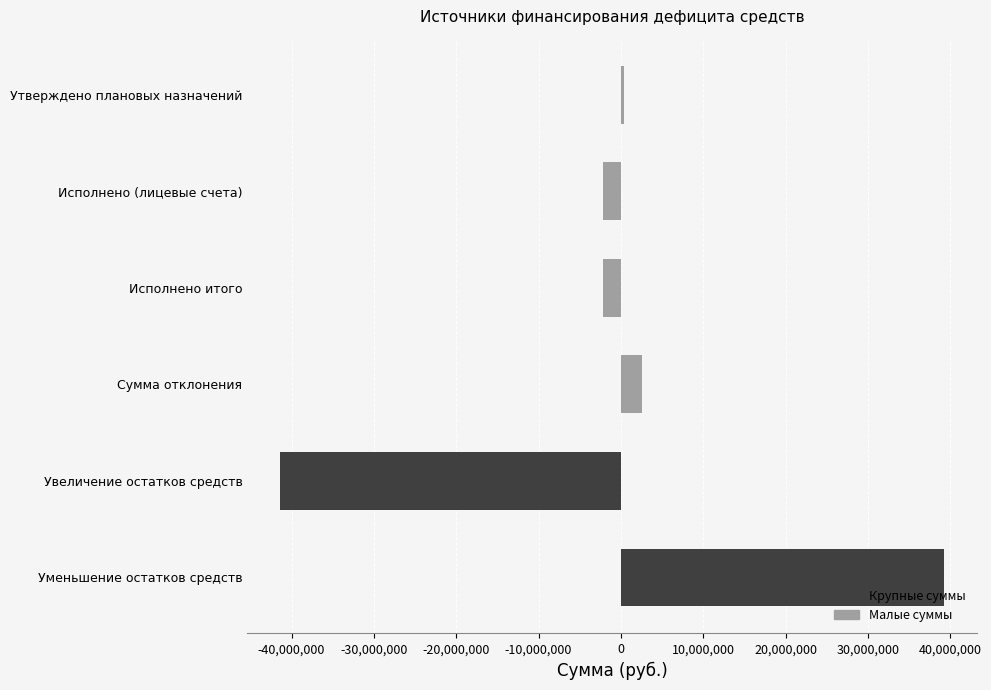

What is the approximate value at Уменьшение остатков средств?

39231210.0